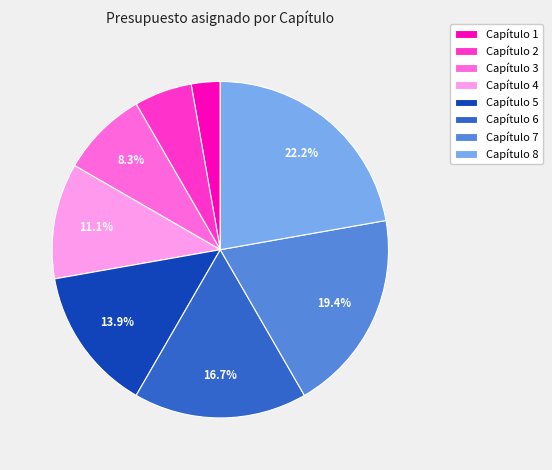

Combined, do Capítulo 7 and Capítulo 6 account for over 50%?

No